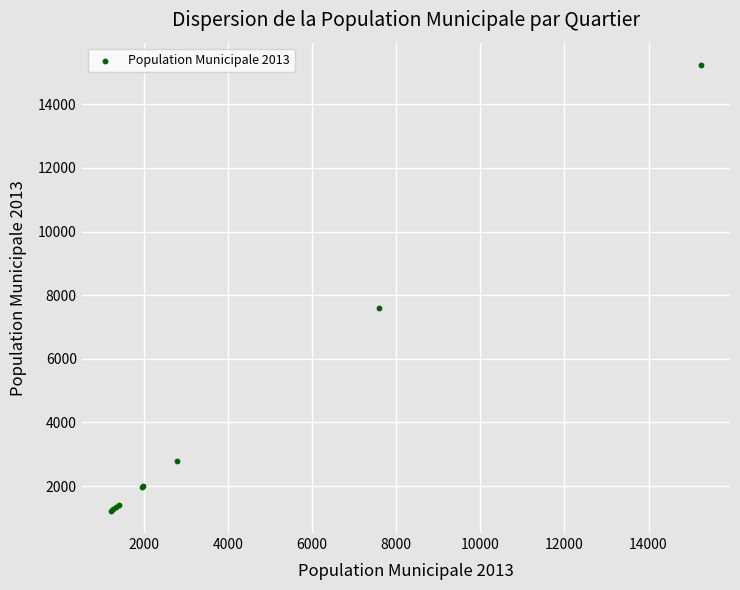

What Y value in the scatter plot is closest to 8230?

7585